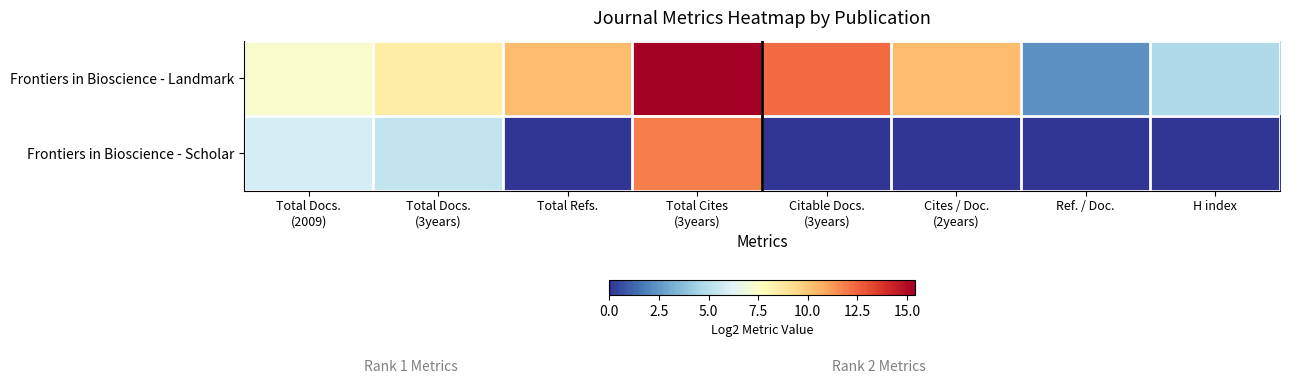

What is the maximum value shown in the chart?

15.4